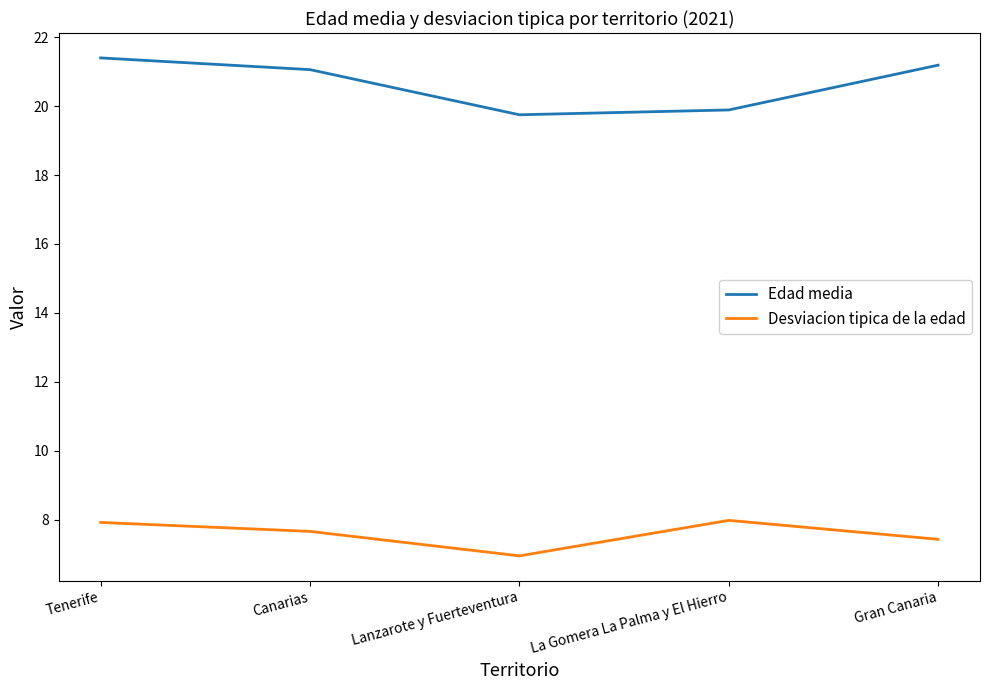

At which label does Edad media reach its minimum?

Lanzarote y Fuerteventura